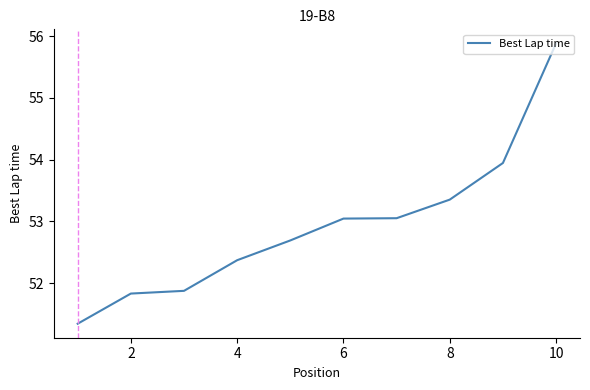

Does the chart have visible grid lines?

No